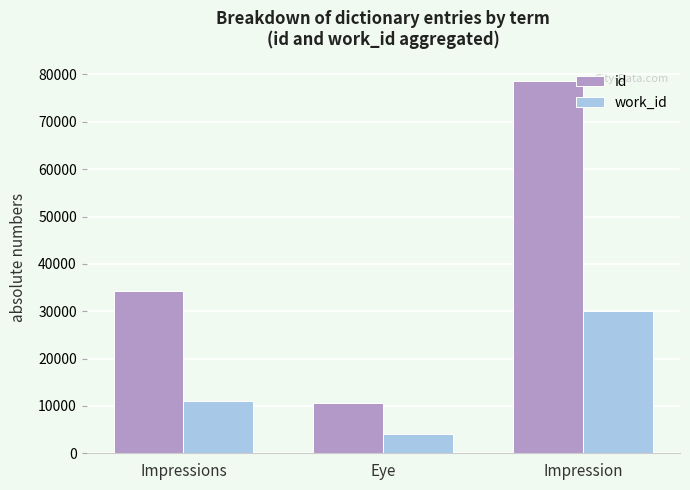

Which label corresponds to the largest value in the chart?

Impression